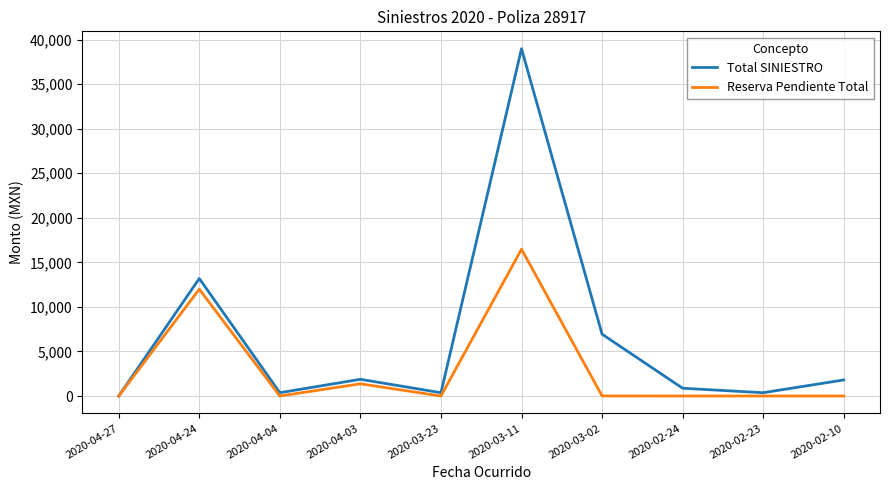

Where is Reserva Pendiente Total nearest to the value 8238?

2020-04-24